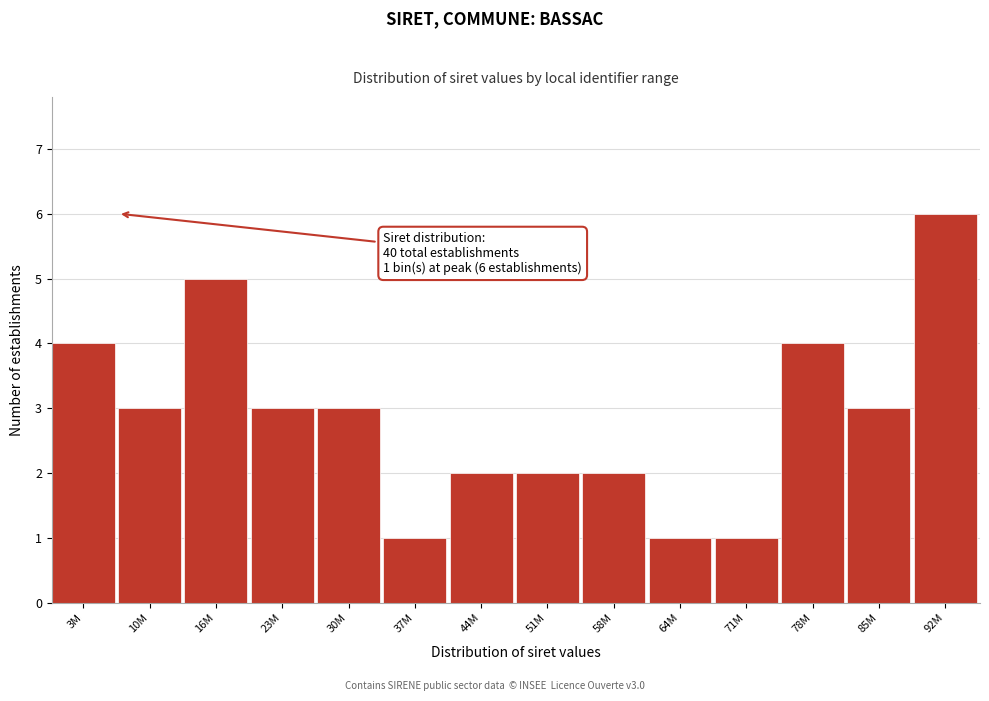

Reading right to left, list all the values displayed in this chart.

6	3	4	1	1	2	2	2	1	3	3	5	3	4